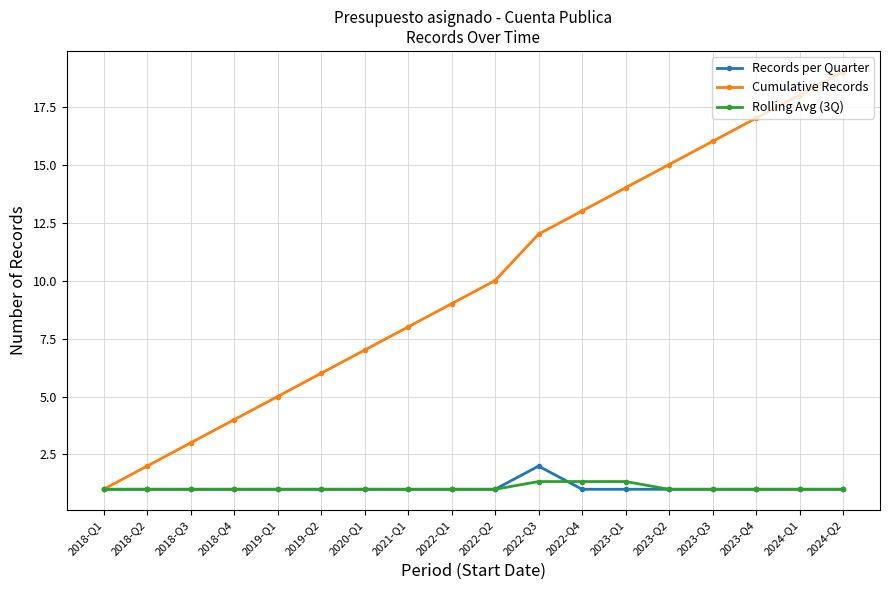

Is this an area chart (filled region under the line)?

No